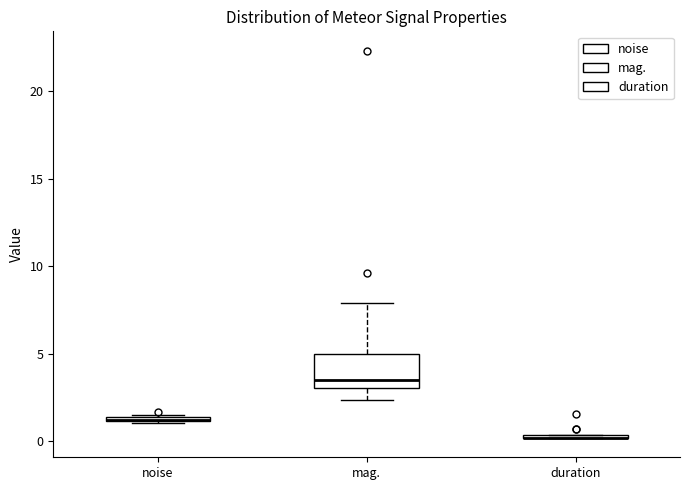

Which box is the tallest, from its lower edge to its upper edge?

mag.